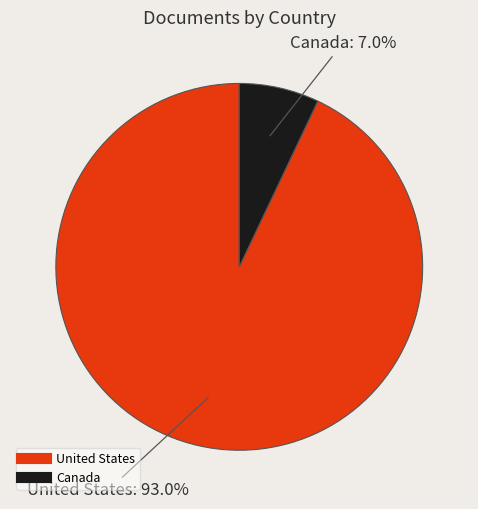

How much of the chart is everything except Canada?

93.0%